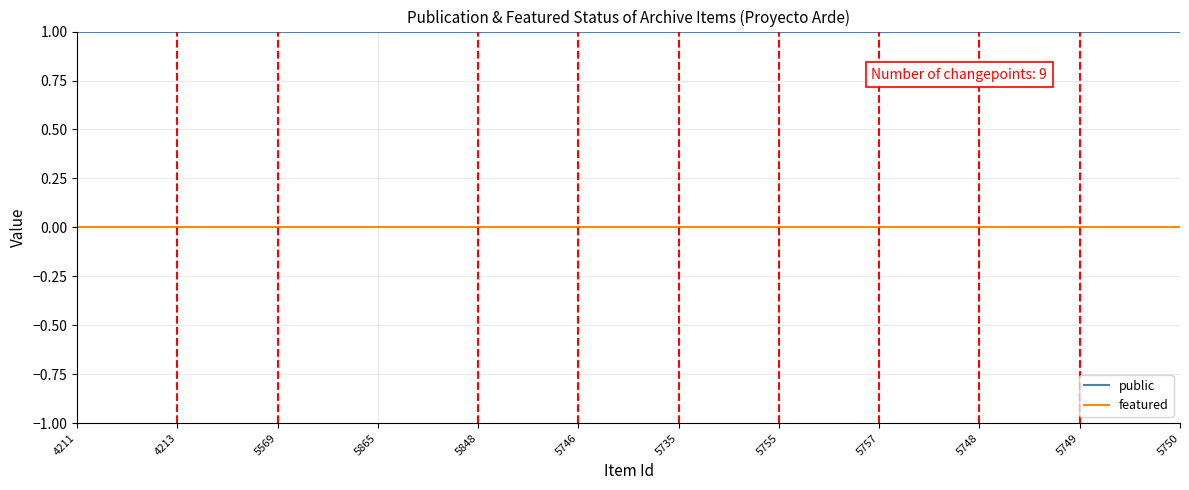

Is the value of public at 5735 greater than the value of featured at 5735?

Yes